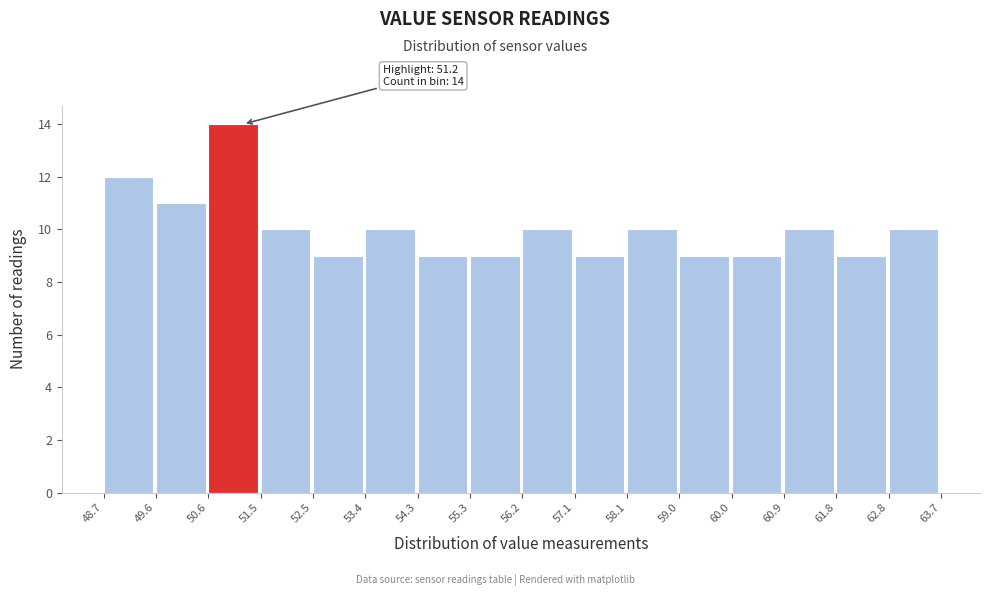

Over which range of the x-axis is the bar tallest?

50.6 to 51.5